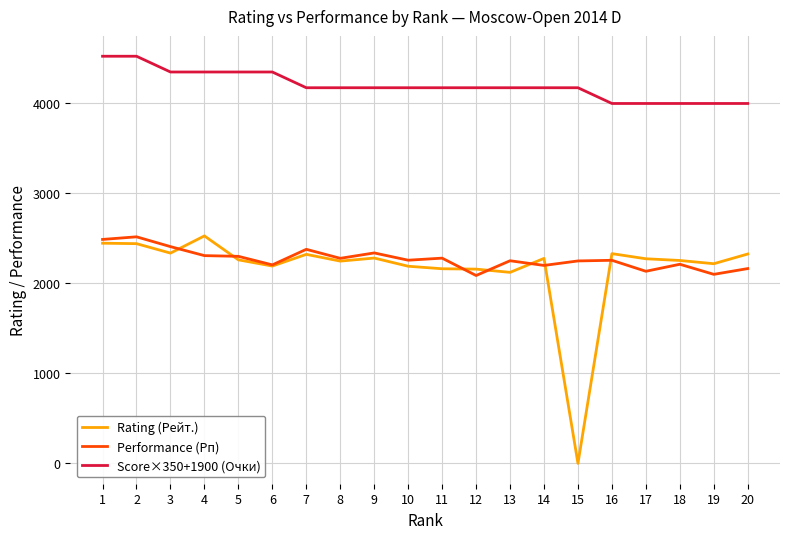

At which label does Rating (Рейт.) reach its peak?

4